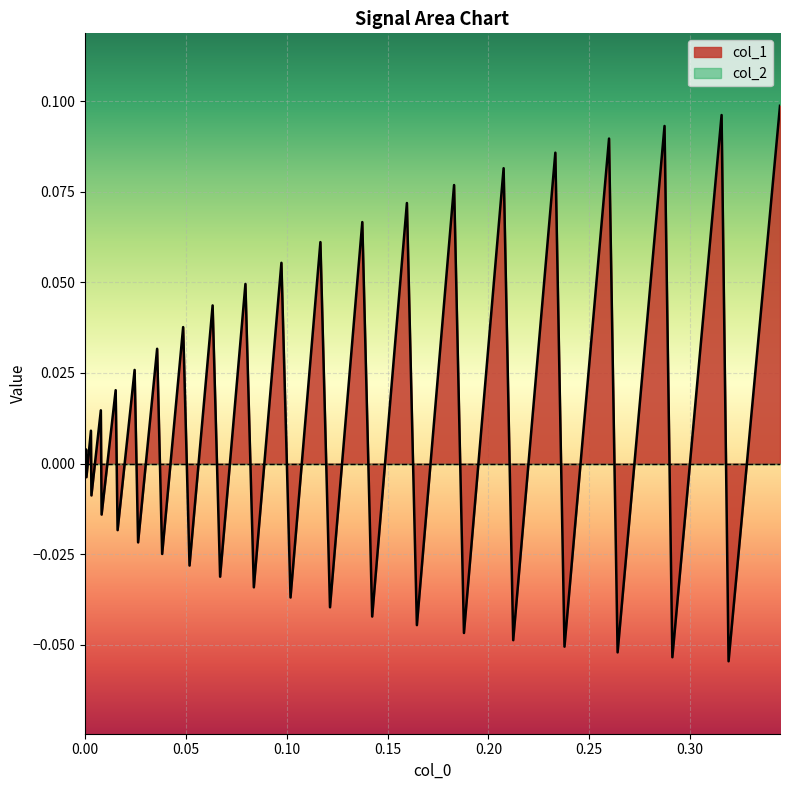

Which series has the largest range (max minus min)?

col_1